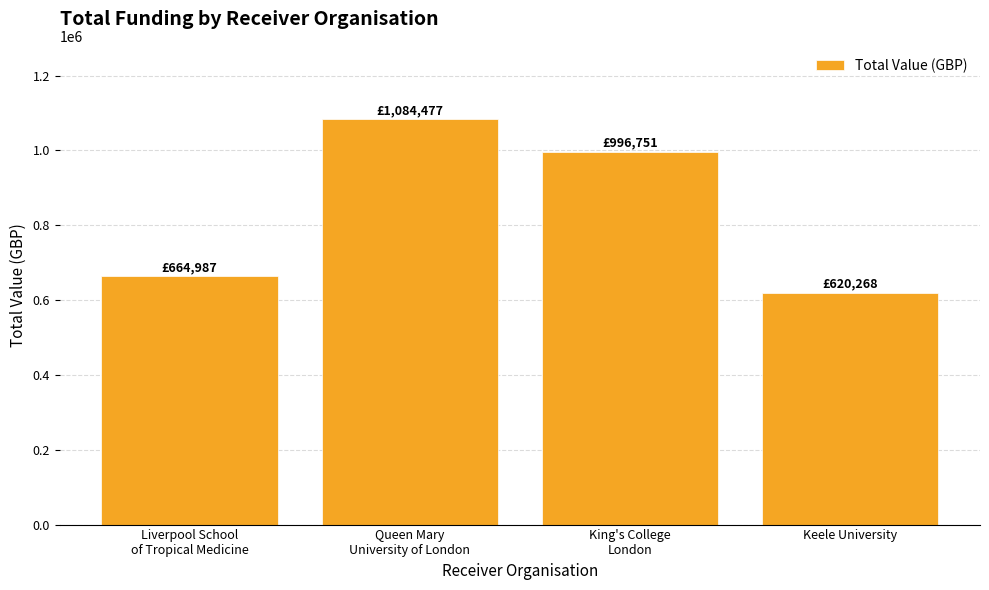

List the labels in order of value, smallest first.

Keele University, Liverpool School
of Tropical Medicine, King's College
London, Queen Mary
University of London